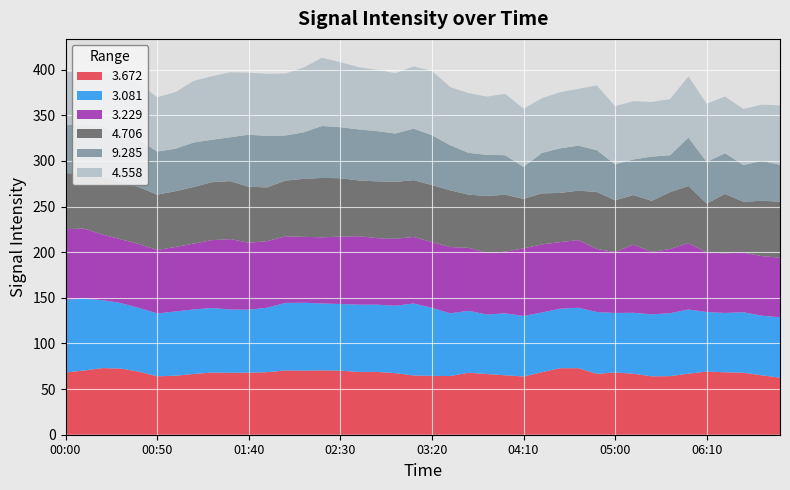

Reading left to right, list all the values displayed in this chart.

  3.672: 68.2	70.3	73.0	72.5	69.1	64.0	64.6	66.6	68.1	67.8	68.0	68.5	70.4	70.2	70.5	70.2	68.8	68.8	67.5	64.9	64.5	64.3	67.9	66.5	65.1	63.8	68.5	72.9	72.9	66.7	68.2	66.8	64.0	64.2	66.9	69.2	68.4	68.0	65.1	62.5
  3.081: 79.6	78.8	74.5	71.8	69.9	68.9	70.4	70.7	70.7	69.4	69.0	70.6	74.0	74.4	73.3	73.0	73.7	73.7	73.8	78.9	74.5	68.7	67.9	65.2	67.9	66.3	65.4	65.2	66.2	67.7	65.2	66.8	67.9	68.9	70.3	65.2	65.0	66.2	65.3	66.2
  3.229: 77.4	76.8	71.9	69.9	69.9	69.5	70.7	72.1	74.4	77.1	73.4	72.9	73.0	72.2	72.5	73.8	75.0	72.9	73.4	72.9	72.0	72.6	69.0	67.5	67.5	74.1	74.6	72.9	74.1	69.1	66.7	74.7	68.4	70.3	72.9	65.0	65.4	65.3	65.3	65.3
  4.706: 61.4	60.0	63.6	63.3	62.4	60.6	61.1	62.0	63.5	63.5	61.3	58.9	61.0	63.5	65.0	64.0	61.1	62.2	62.3	62.2	62.5	62.2	58.2	62.4	62.4	54.3	55.9	53.9	54.2	62.4	56.7	54.3	55.9	62.4	62.4	53.9	65.0	55.7	60.6	61.3
  9.285: 52.5	54.1	54.5	53.3	52.1	47.2	46.5	48.8	46.5	48.1	57.0	56.4	49.4	51.0	56.9	55.9	55.9	55.0	53.0	56.4	54.6	49.3	45.8	45.0	43.3	34.9	44.3	48.9	49.3	45.8	39.3	39.0	48.5	40.4	53.0	45.5	44.6	40.2	43.8	40.4
  4.558: 58.2	58.1	58.7	61.6	61.2	59.6	62.0	67.5	69.6	71.2	67.9	68.1	67.9	71.0	74.8	71.2	68.2	67.1	66.1	68.1	70.5	63.8	65.4	63.8	67.2	63.8	59.9	61.4	62.2	71.0	63.8	63.8	59.9	61.5	67.1	63.8	62.2	61.5	61.5	65.0